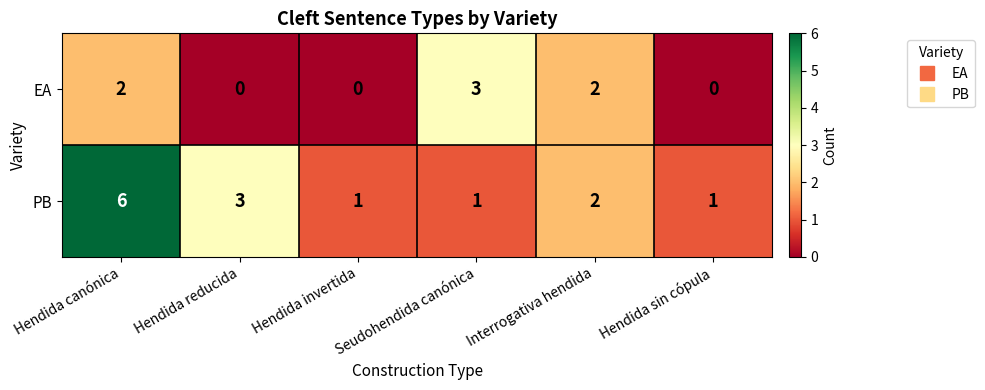

What is the difference between the maximum and minimum values in the PB series?

5